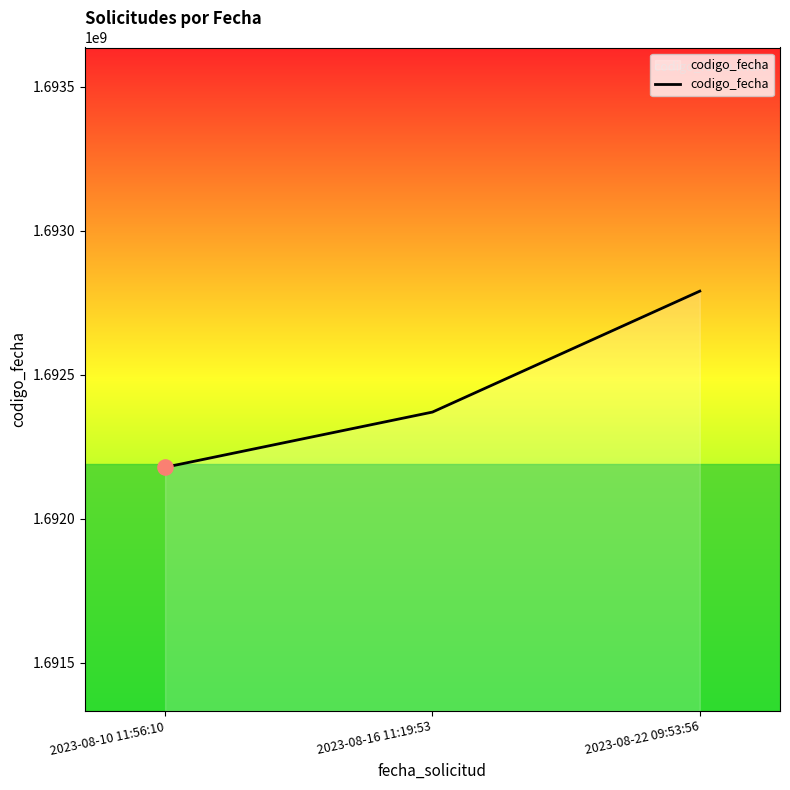

What is the ratio of the value at 2023-08-16 11:19:53 to the value at 2023-08-10 11:56:10?

1.0